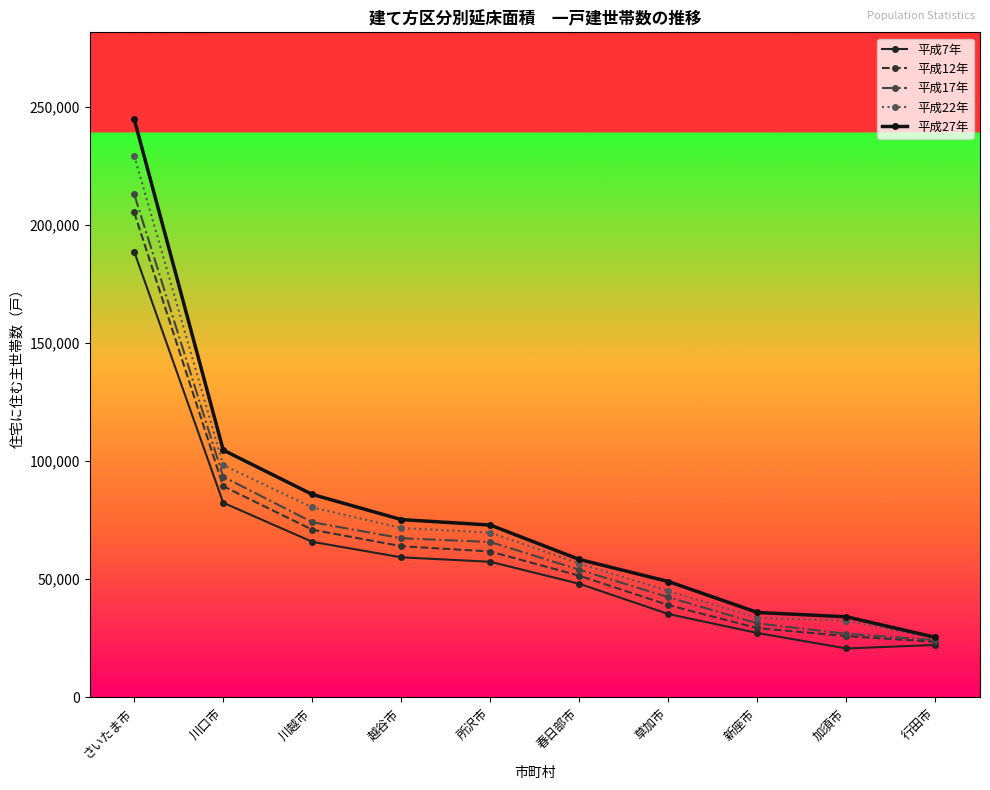

What position from the left is 新座市?

8